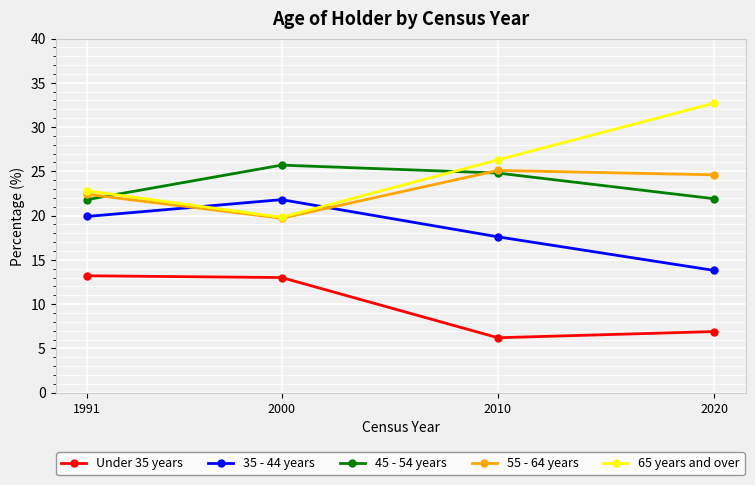

At which label does 35 - 44 years first exceed 19?

1991